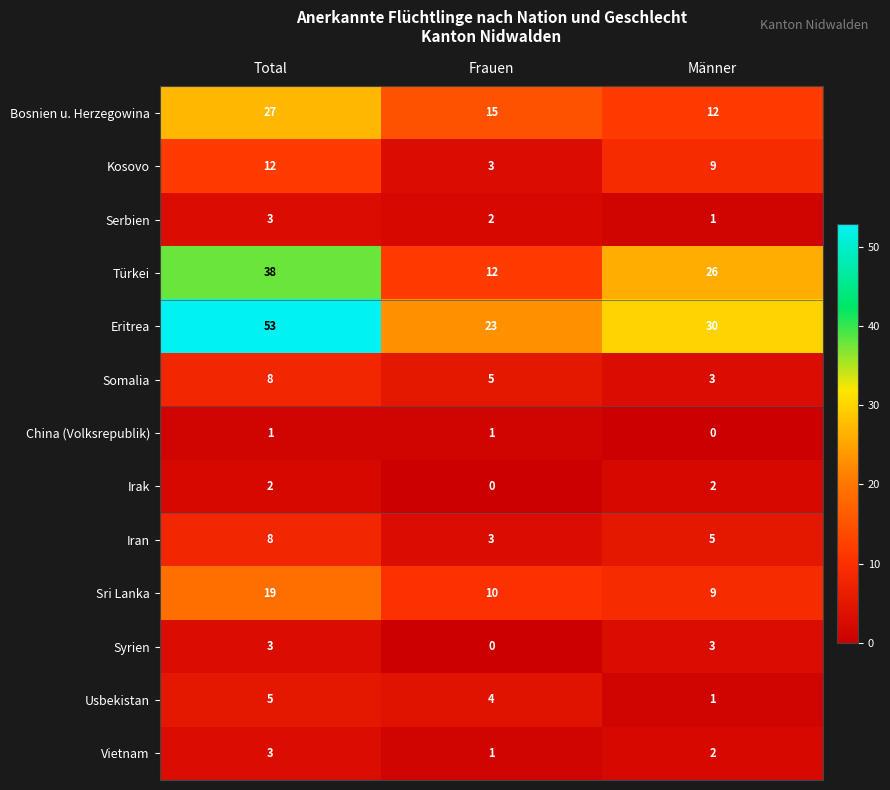

How many categories are shown in the chart?

3